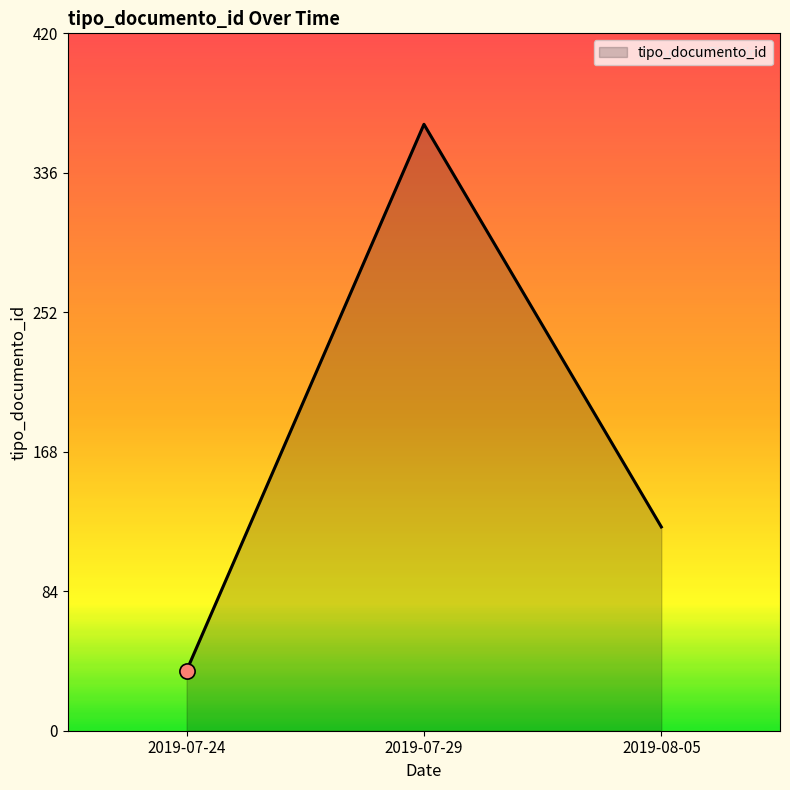

What is the change in value from 2019-07-29 to 2019-08-05?

-243.0